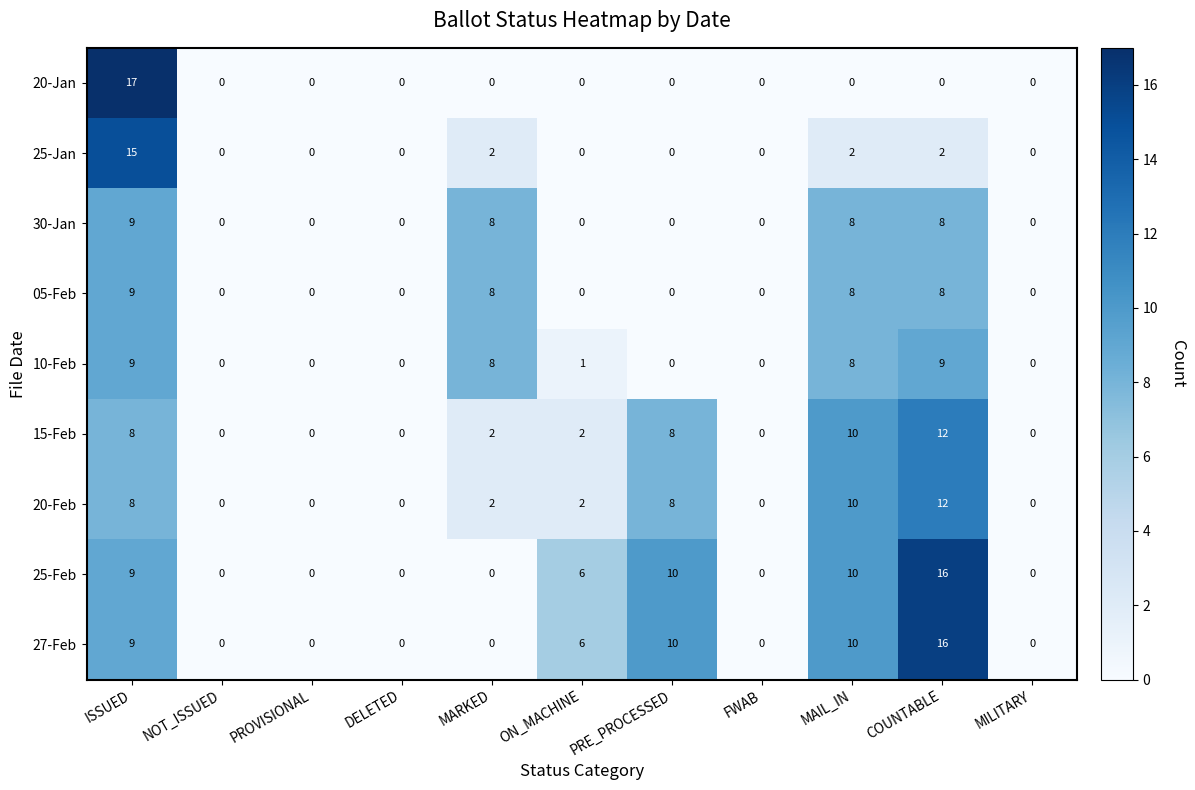

What is the approximate value of 20-Feb at MAIL_IN?

10